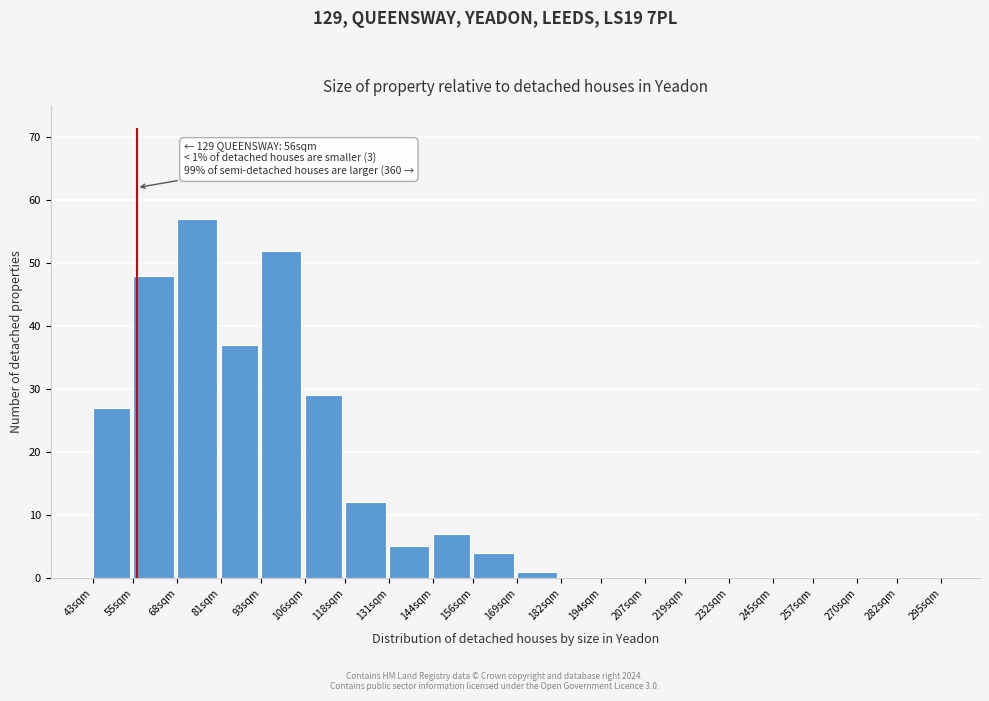

Reading left to right, what are all the values shown in this chart?

43sqm=27	55sqm=48	68sqm=57	81sqm=37	93sqm=52	106sqm=29	118sqm=12	131sqm=5	144sqm=7	156sqm=4	169sqm=1	182sqm=0	194sqm=0	207sqm=0	219sqm=0	232sqm=0	245sqm=0	257sqm=0	270sqm=0	282sqm=0